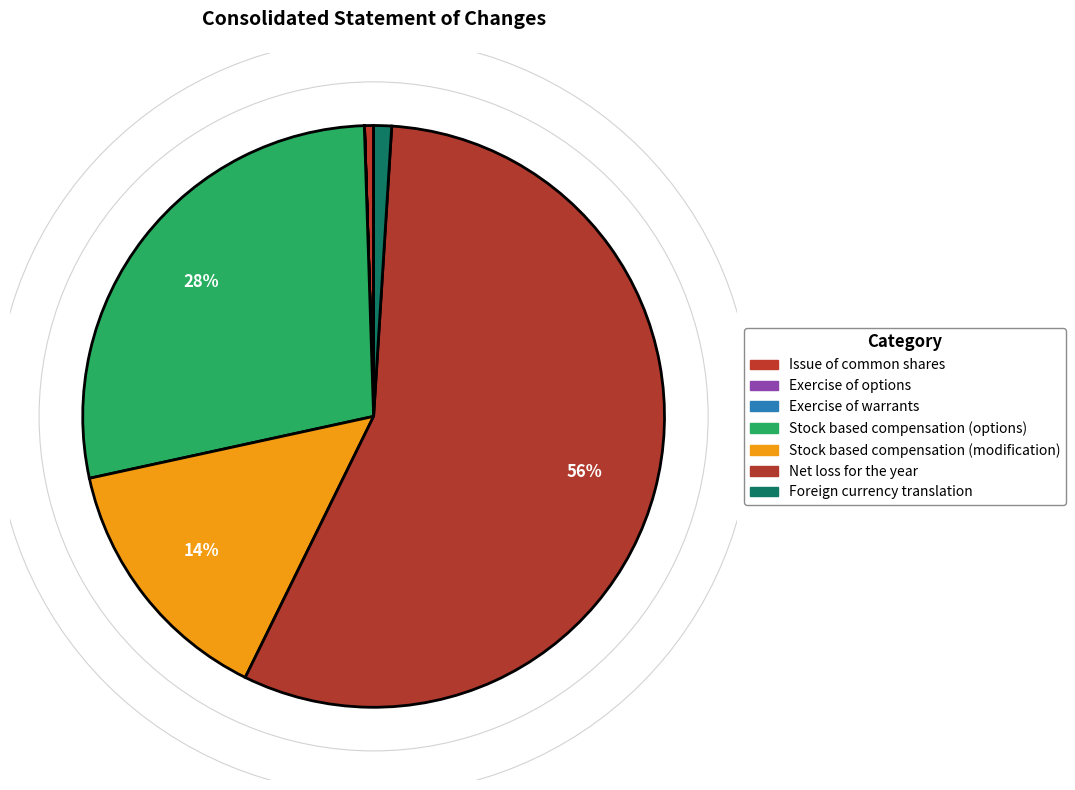

The Exercise of options slice represents 11% of the pie. True or false?

False